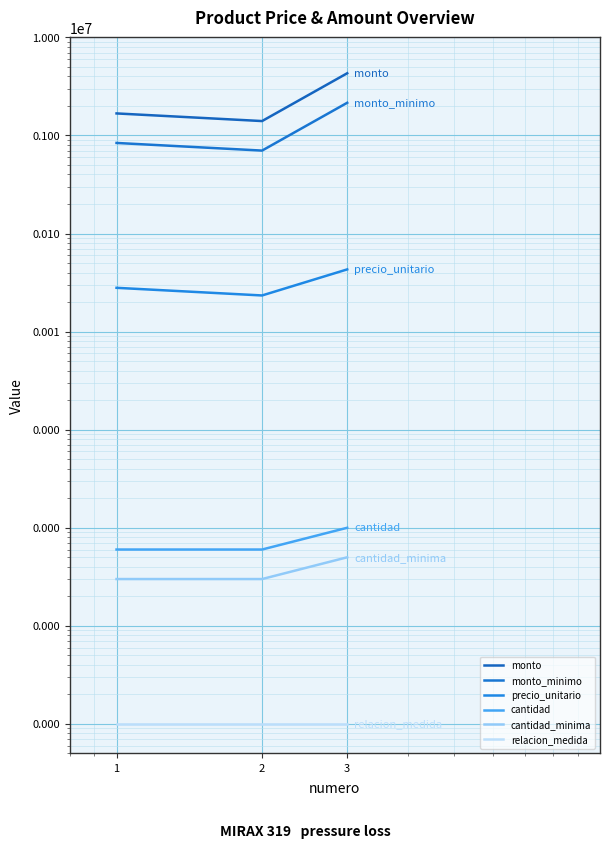

Count the cantidad_minima values in the range 30 to 50.

3